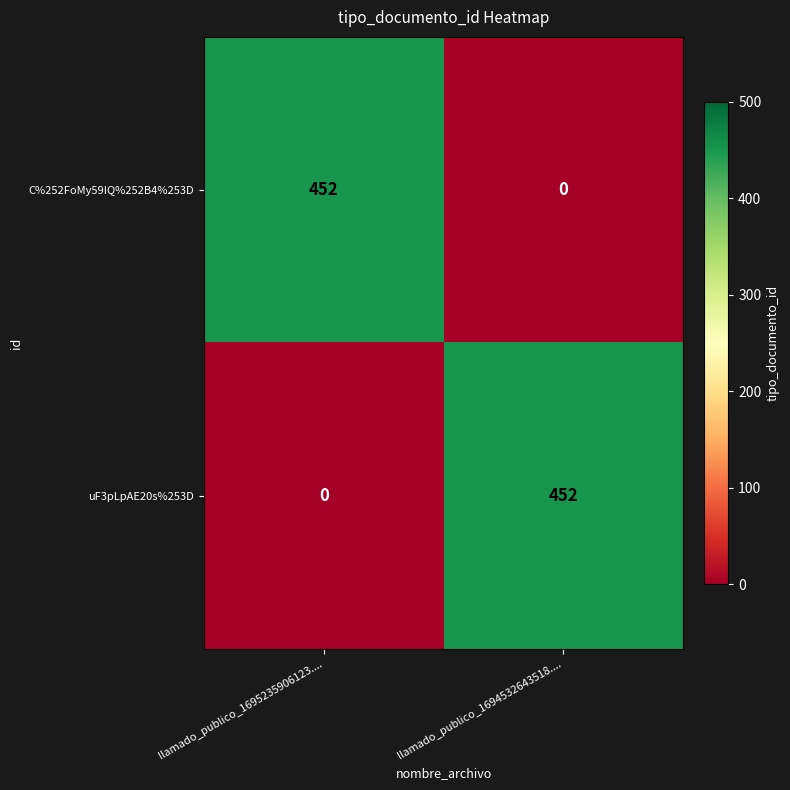

Reading right to left, extract all data points from this chart.

C%252FoMy59IQ%252B4%253D: llamado_publico_1694532643518....=0	llamado_publico_1695235906123....=452
uF3pLpAE20s%253D: llamado_publico_1694532643518....=452	llamado_publico_1695235906123....=0